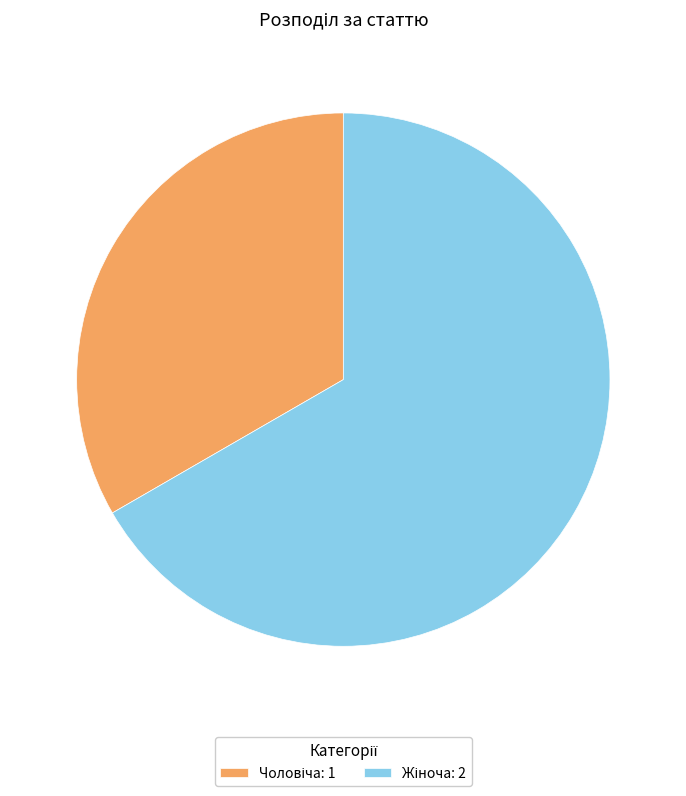

Is there any slice that represents more than half of the pie?

Yes